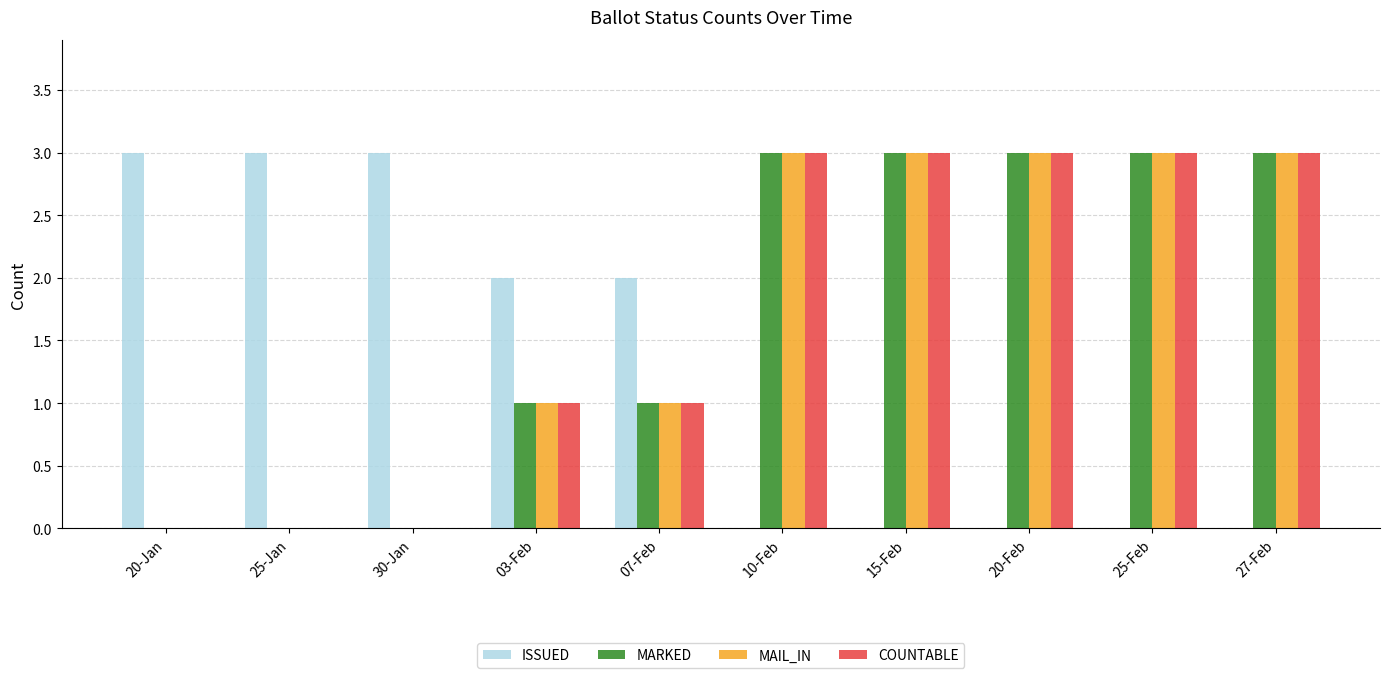

What is the sum of the MAIL_IN values at 07-Feb and 27-Feb?

4